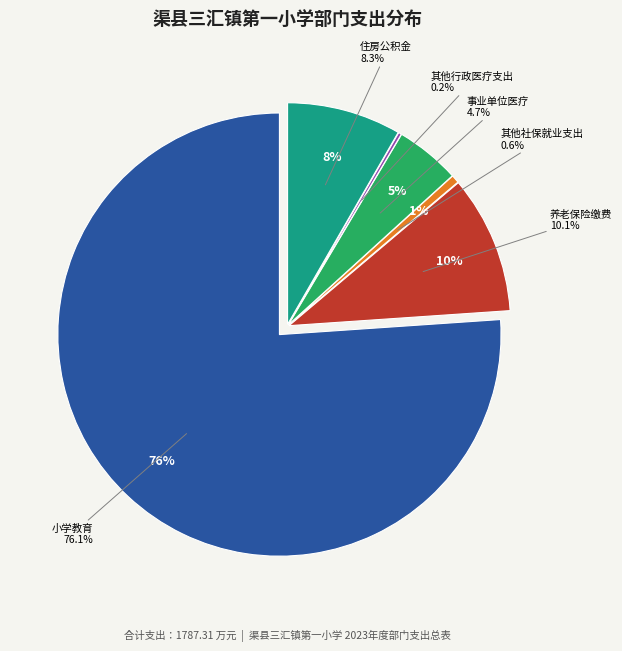

To the nearest percent, what is the difference between the 小学教育 and 其他行政事业单位医疗支出 slice percentages?

76%